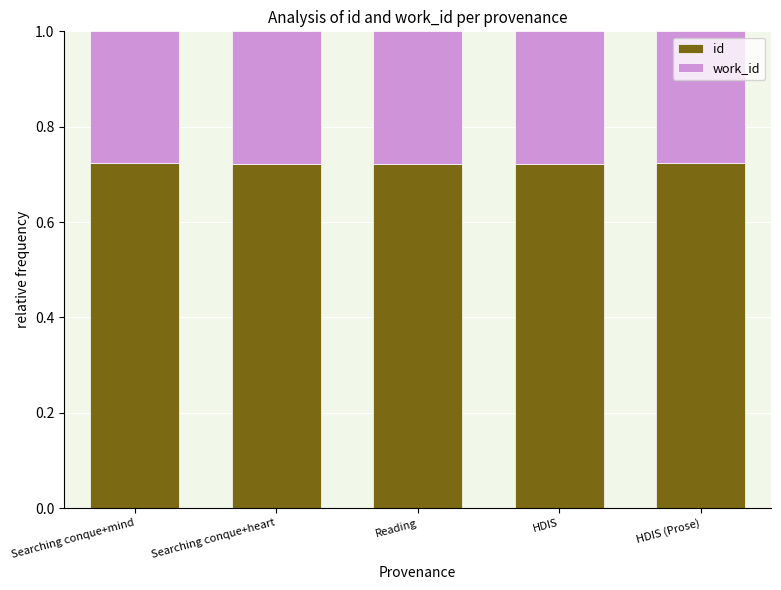

The value of id at Searching conque+heart is 0.3. True or false?

False